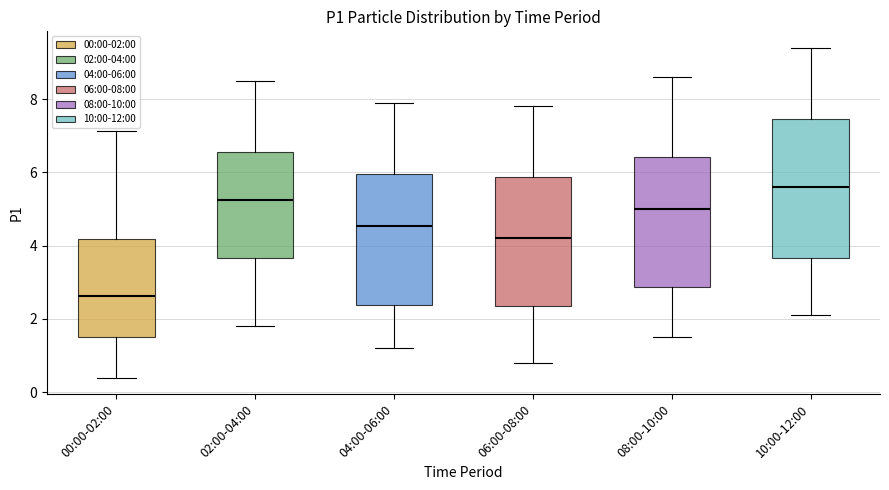

Reading left to right, transcribe this box plot: for each box, give where its median line is, the range the box spans, and where its two whiskers end, as read against the y-axis. The values are not printed on the chart, so give them approximately, as read against the axis.

00:00-02:00: median 2.6, box 1.6 to 4.2, whiskers 0.4 to 7.2
02:00-04:00: median 5.2, box 3.6 to 6.6, whiskers 1.8 to 8.6
04:00-06:00: median 4.6, box 2.4 to 6.0, whiskers 1.2 to 8.0
06:00-08:00: median 4.2, box 2.4 to 5.8, whiskers 0.8 to 7.8
08:00-10:00: median 5.0, box 2.8 to 6.4, whiskers 1.6 to 8.6
10:00-12:00: median 5.6, box 3.6 to 7.4, whiskers 2.2 to 9.4